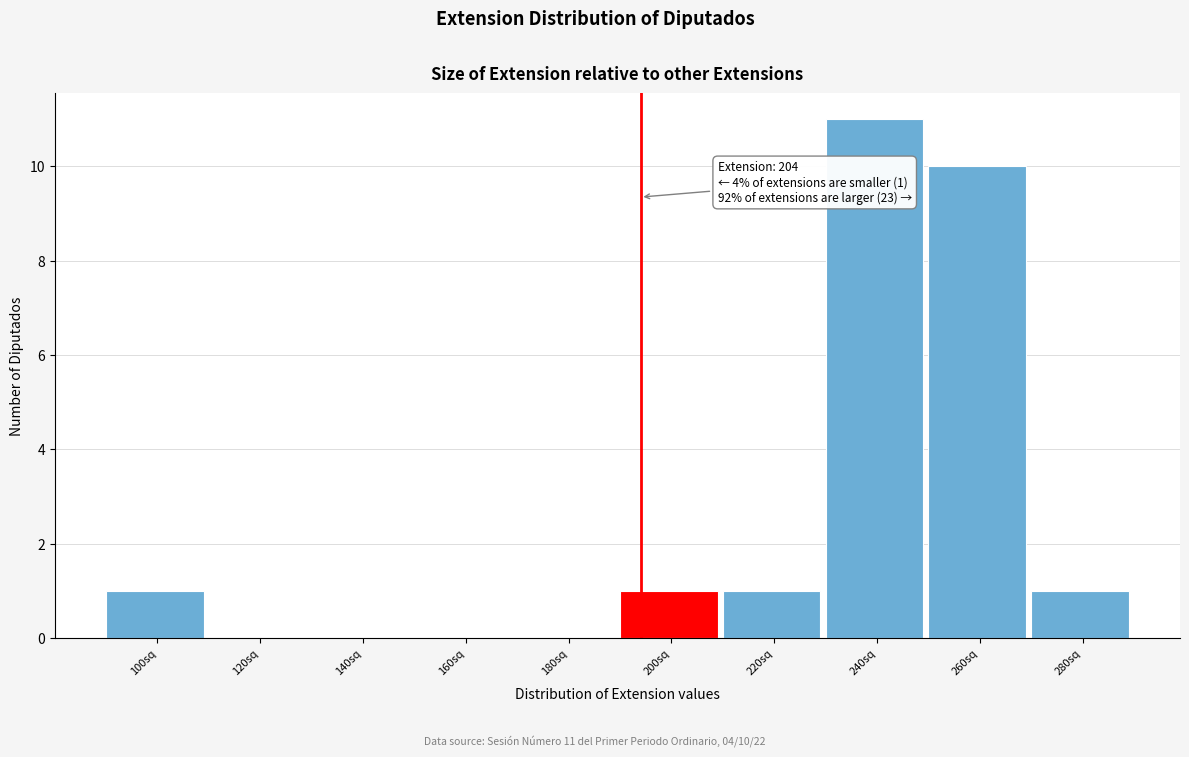

Reading left to right, what are all the values shown in this chart?

100sq=1	120sq=0	140sq=0	160sq=0	180sq=0	200sq=1	220sq=1	240sq=11	260sq=10	280sq=1